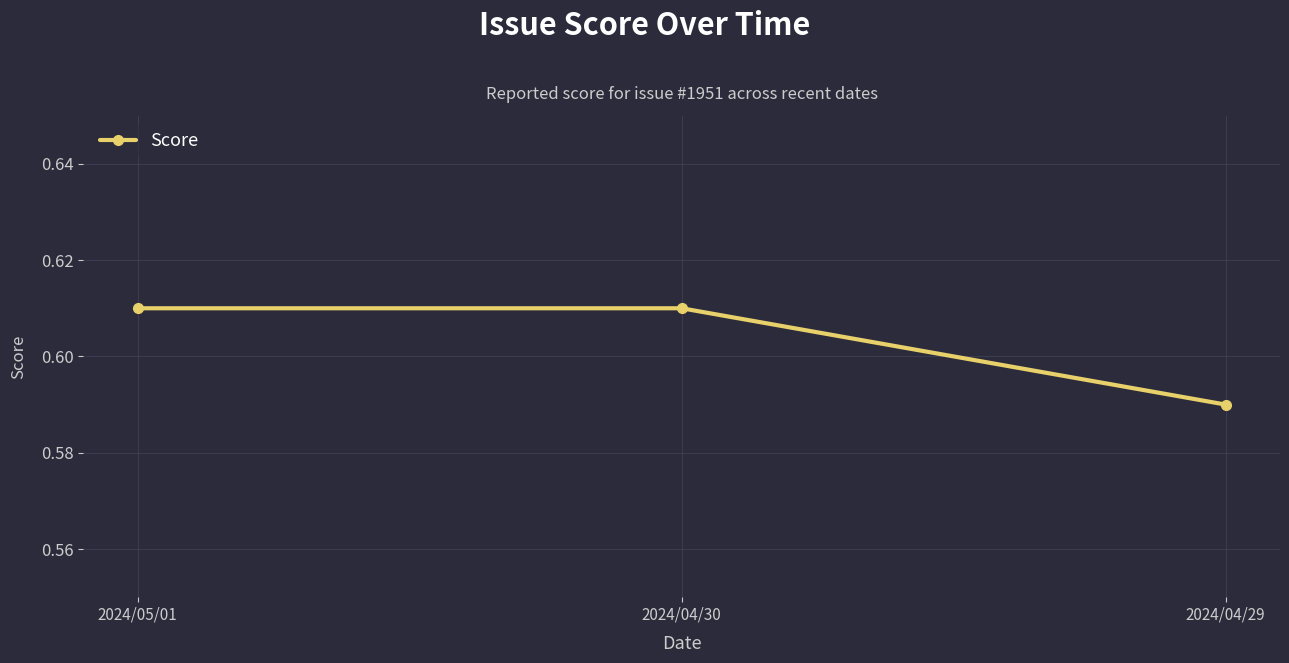

Count the number of data series in this chart.

1